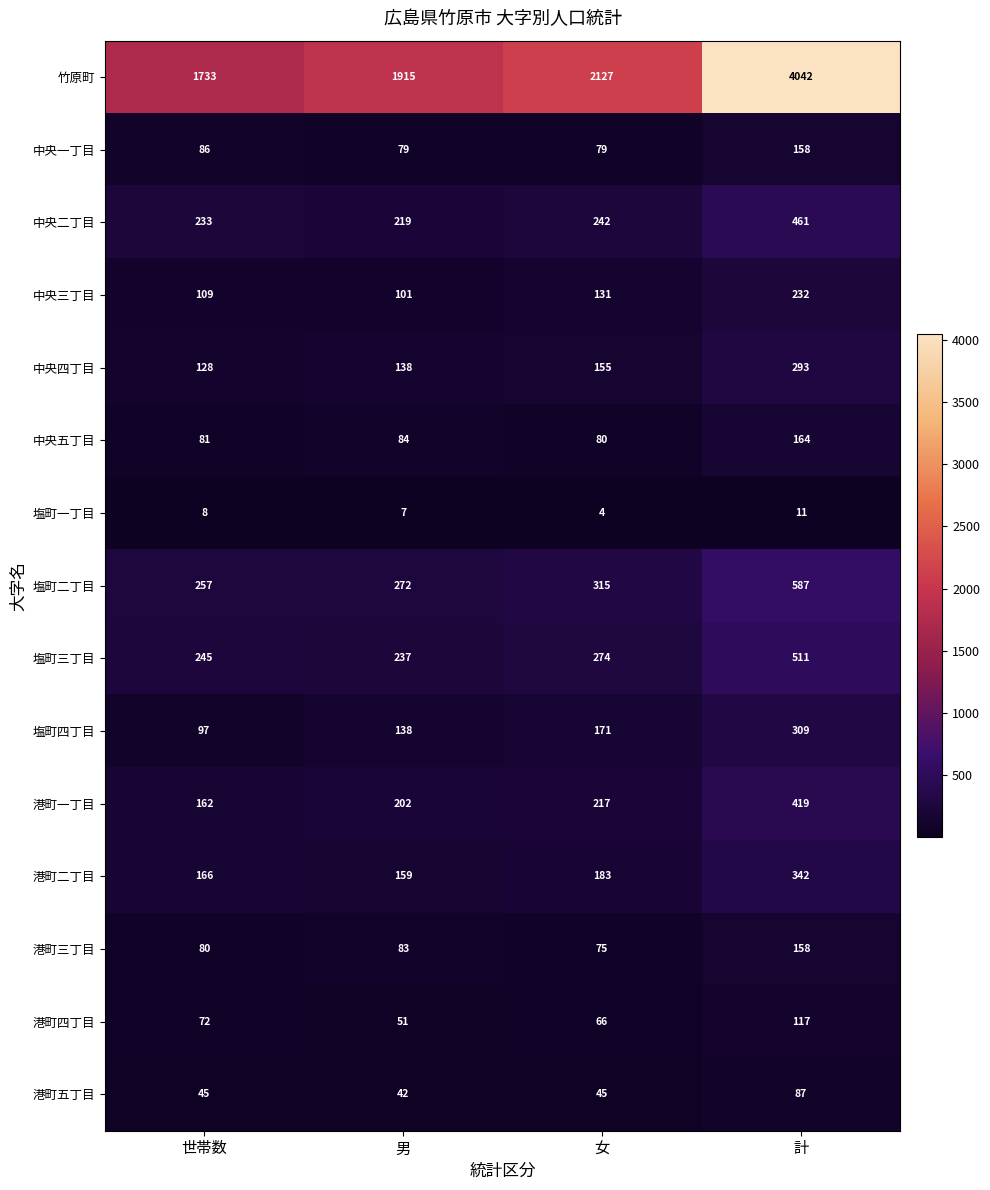

List the labels in order of 港町四丁目 value, smallest first.

男, 女, 世帯数, 計